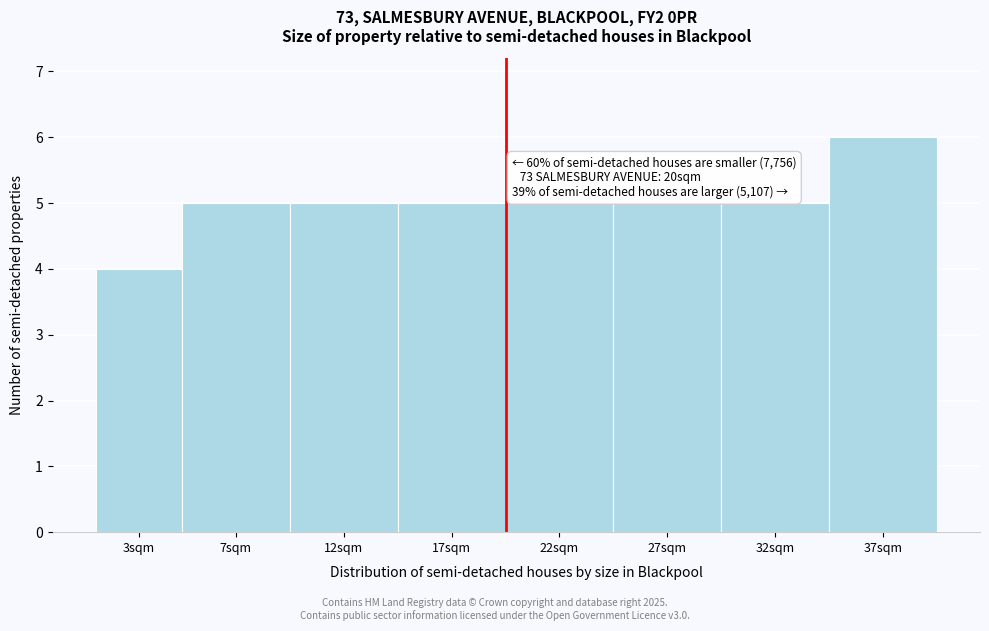

Reading left to right, list all the values displayed in this chart.

4	5	5	5	5	5	5	6